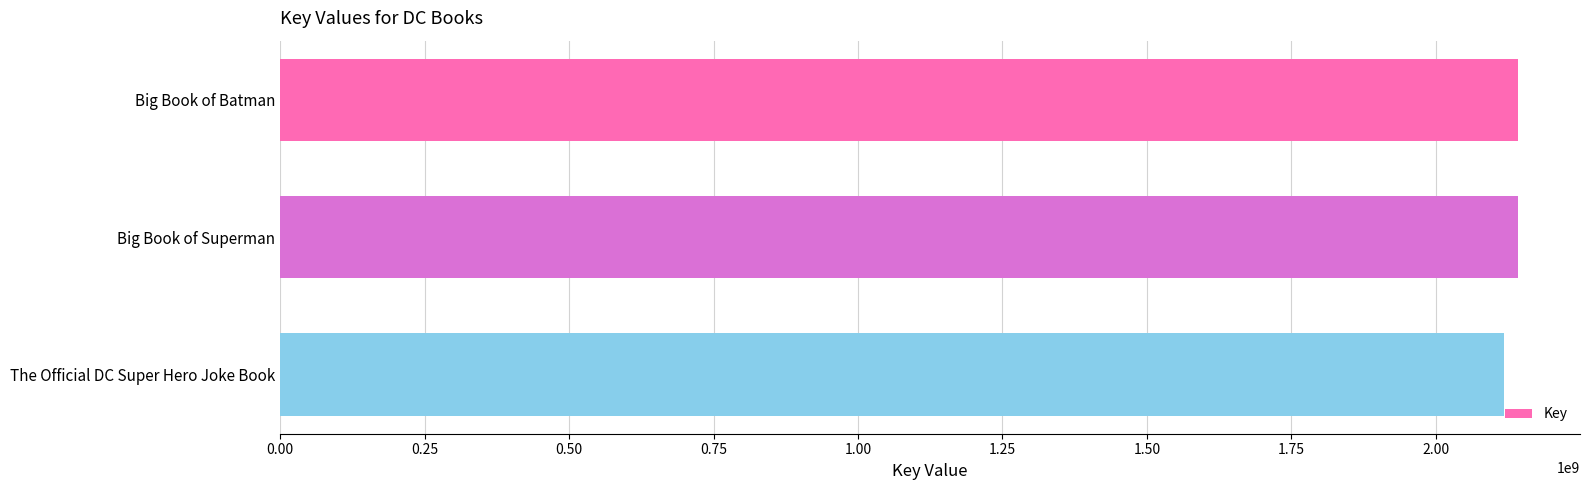

What is the greatest value displayed?

2142245110